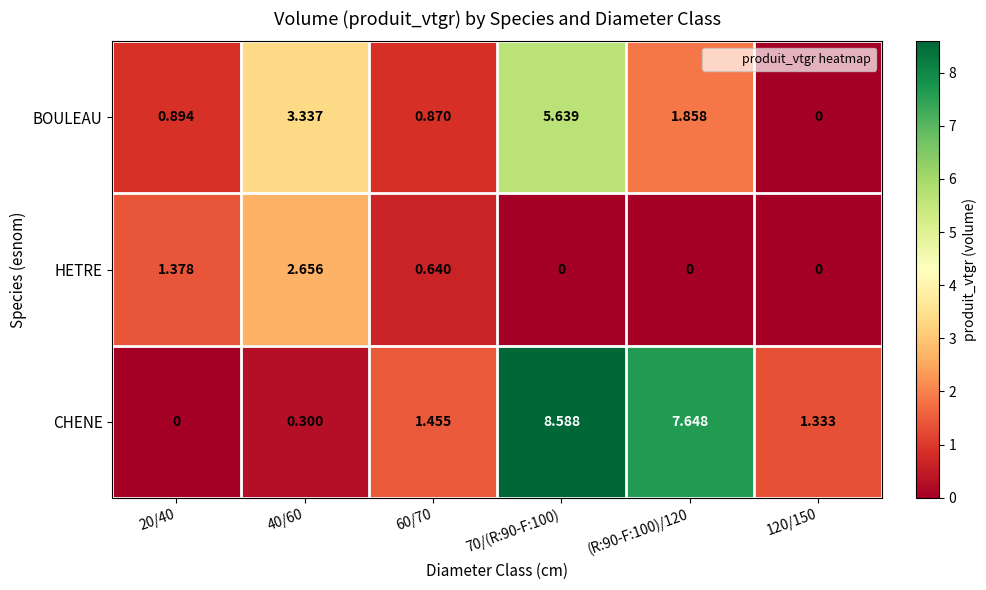

Which series has the largest range (max minus min)?

CHENE